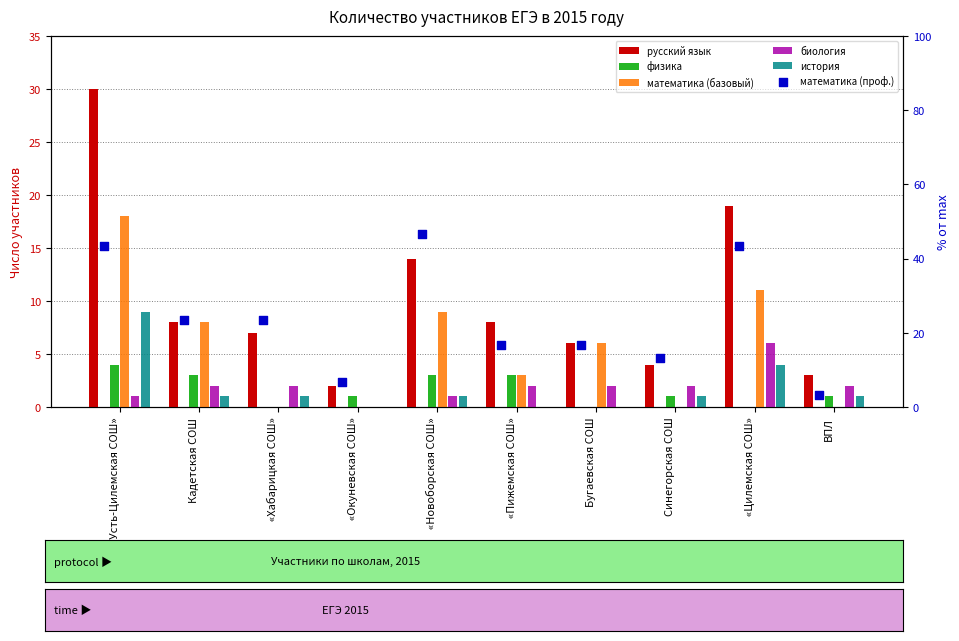

Which series contains the lowest Y value?

физика